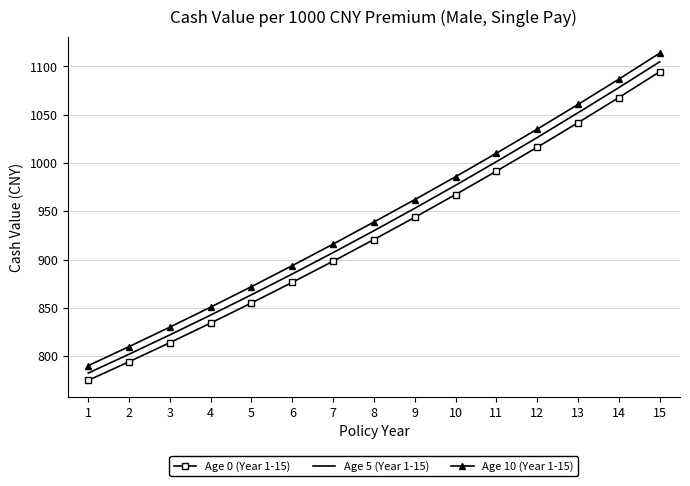

What is the spread (max minus min) of values at 2?

15.7